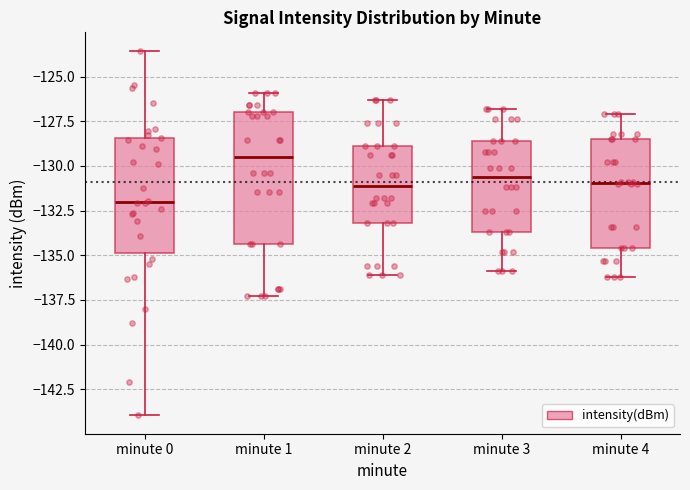

Which box has the highest median line?

minute 1